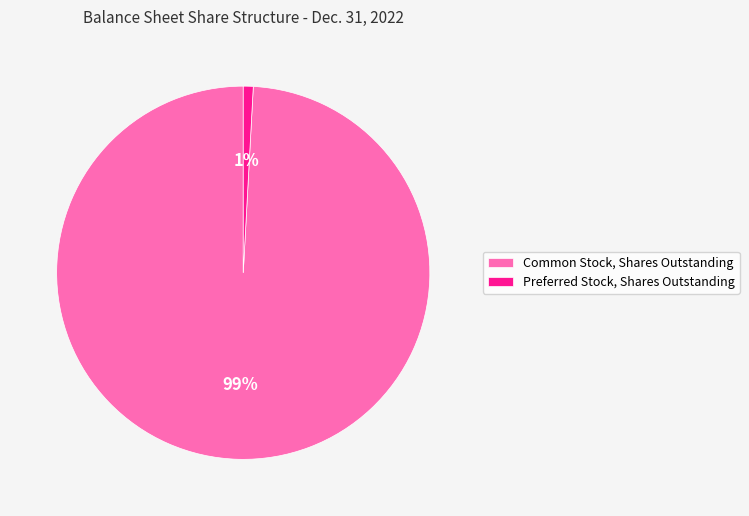

How many slices are in this pie chart?

2